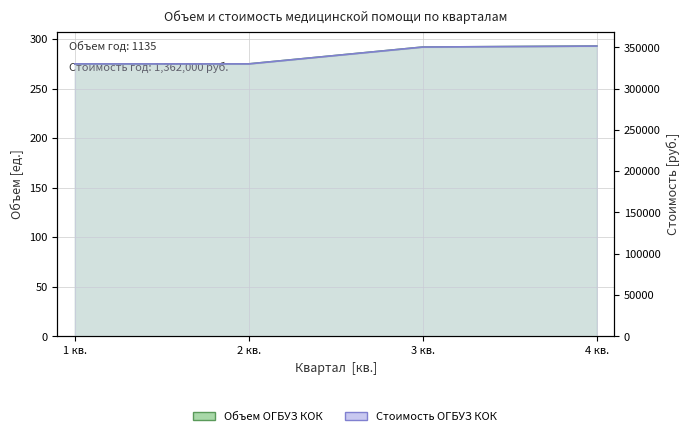

Reading right to left, list all the values displayed in this chart.

Объем (ОГБУЗ Костромская областная клиническая): 293	292	275	275
Стоимость (ОГБУЗ Костромская областная клиническая): 351600	350400	330000	330000